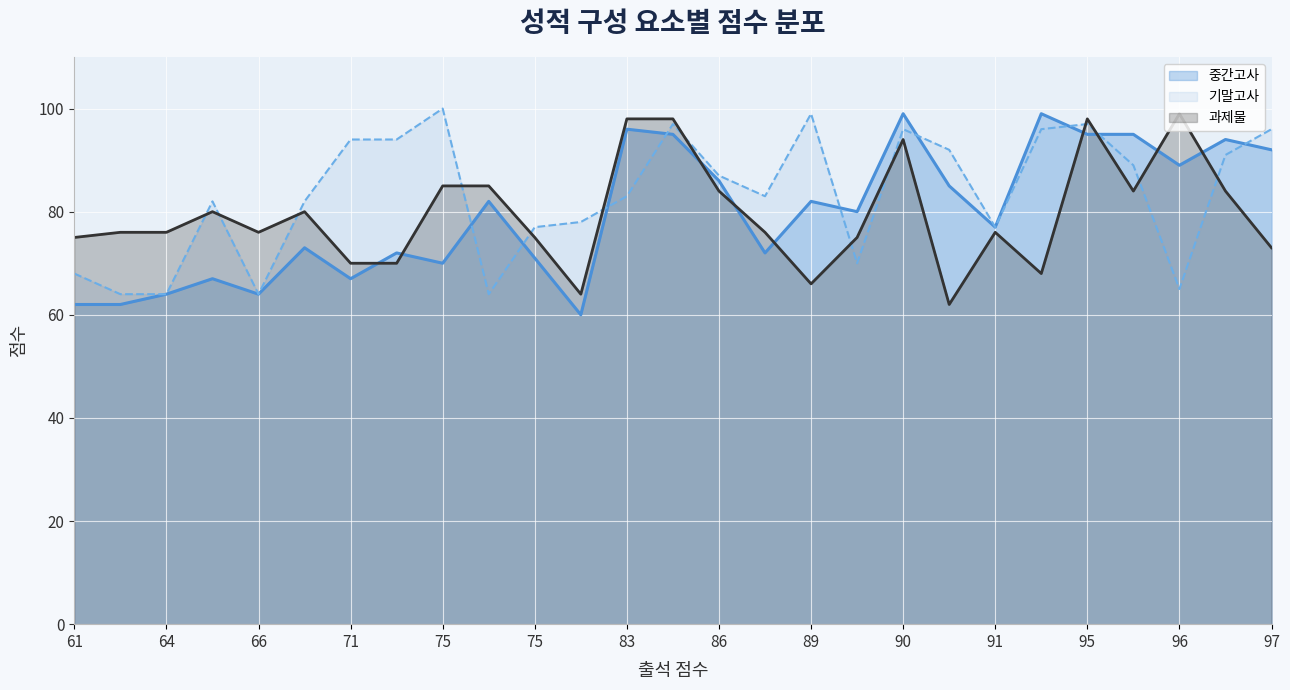

Is the value of 기말고사 at 88 greater than the value of 중간고사 at 62?

Yes